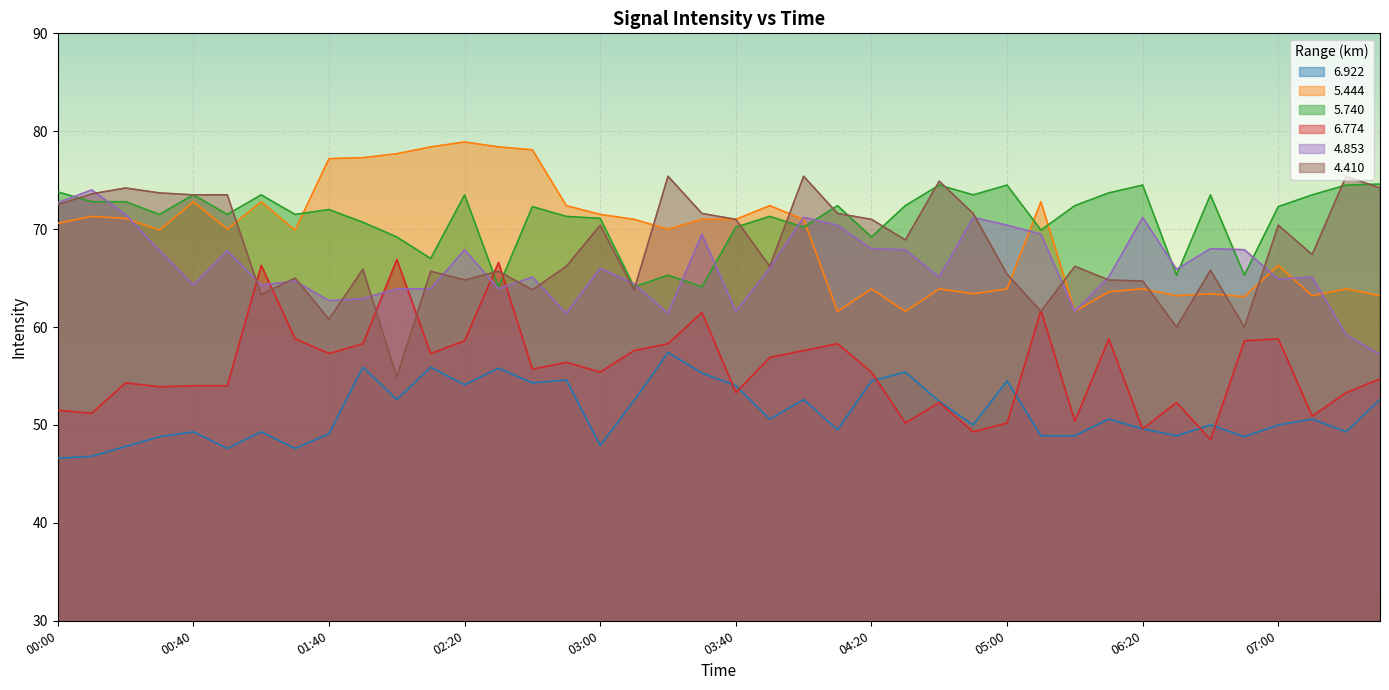

Between which two adjacent categories do 5.740 and 6.774 first intersect?

02:20 and 02:30